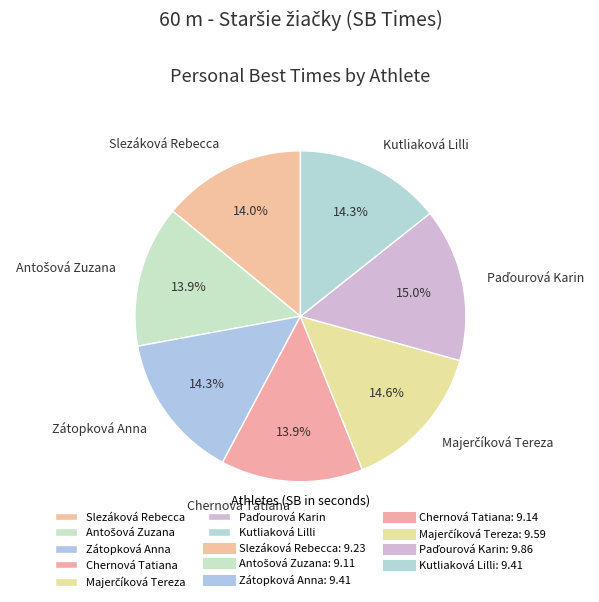

Does Kutliaková Lilli represent more than half of the total?

No